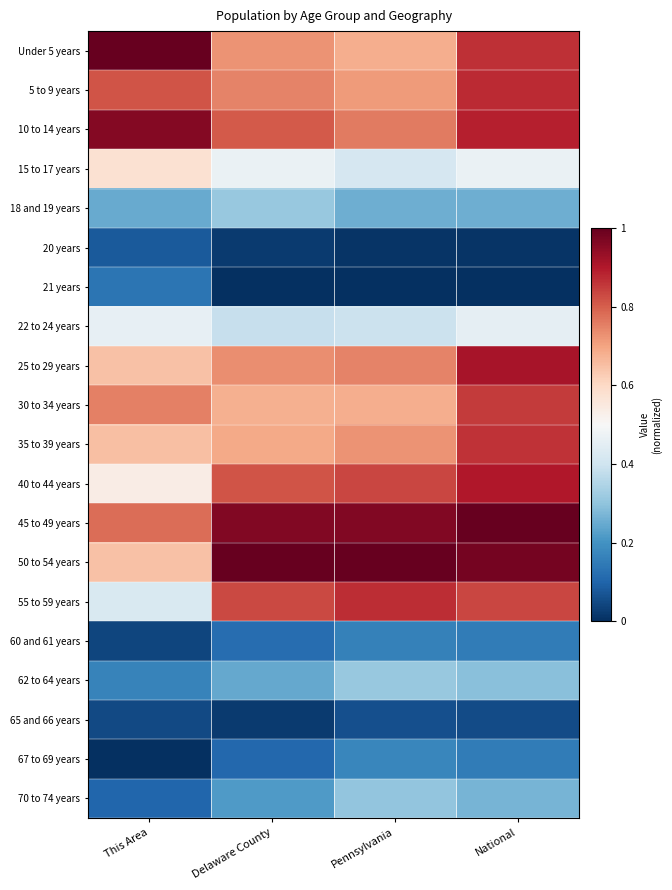

Rank the series by their maximum value, from lowest to highest.

65 and 66 years, 20 years, 21 years, 60 and 61 years, 67 to 69 years, 70 to 74 years, 62 to 64 years, 18 and 19 years, 22 to 24 years, 15 to 17 years, 30 to 34 years, 35 to 39 years, 55 to 59 years, 5 to 9 years, 40 to 44 years, 25 to 29 years, 10 to 14 years, Under 5 years, 45 to 49 years, 50 to 54 years